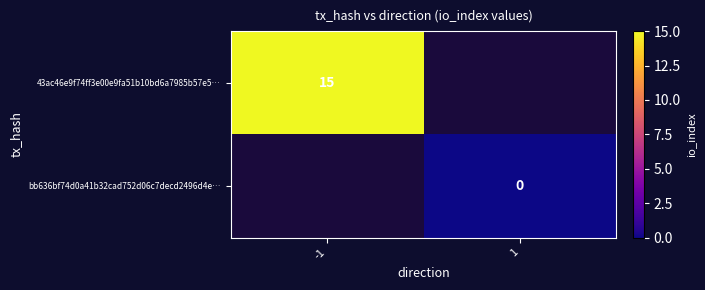

Is the value of 43ac46e9f74ff3e00e9fa51b10bd6a7985b57e5… at -1 greater than the value of bb636bf74d0a41b32cad752d06c7decd2496d4e… at 1?

Yes